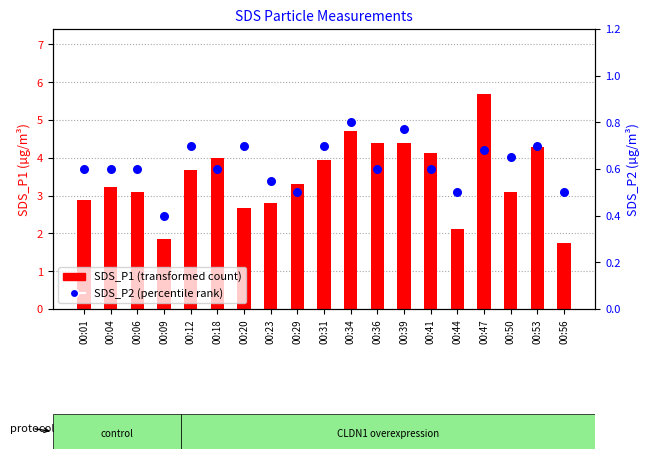

Which series has the largest total across all categories?

SDS_P1